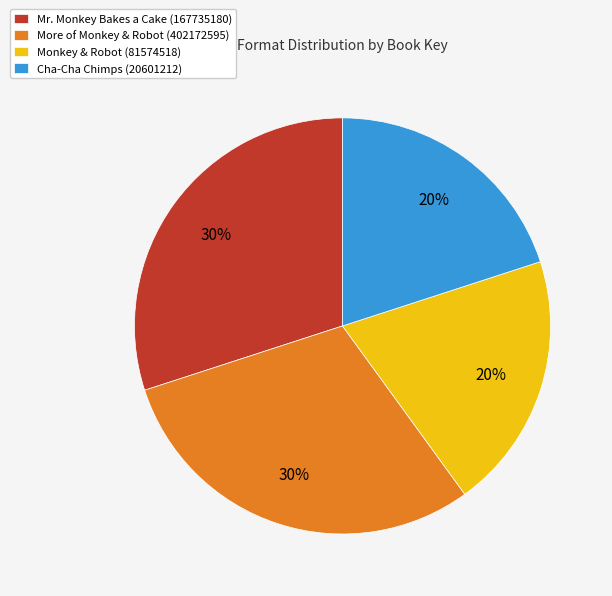

Approximately how many times larger is the value at More of Monkey & Robot (402172595) compared to Mr. Monkey Bakes a Cake (167735180)?

1.0